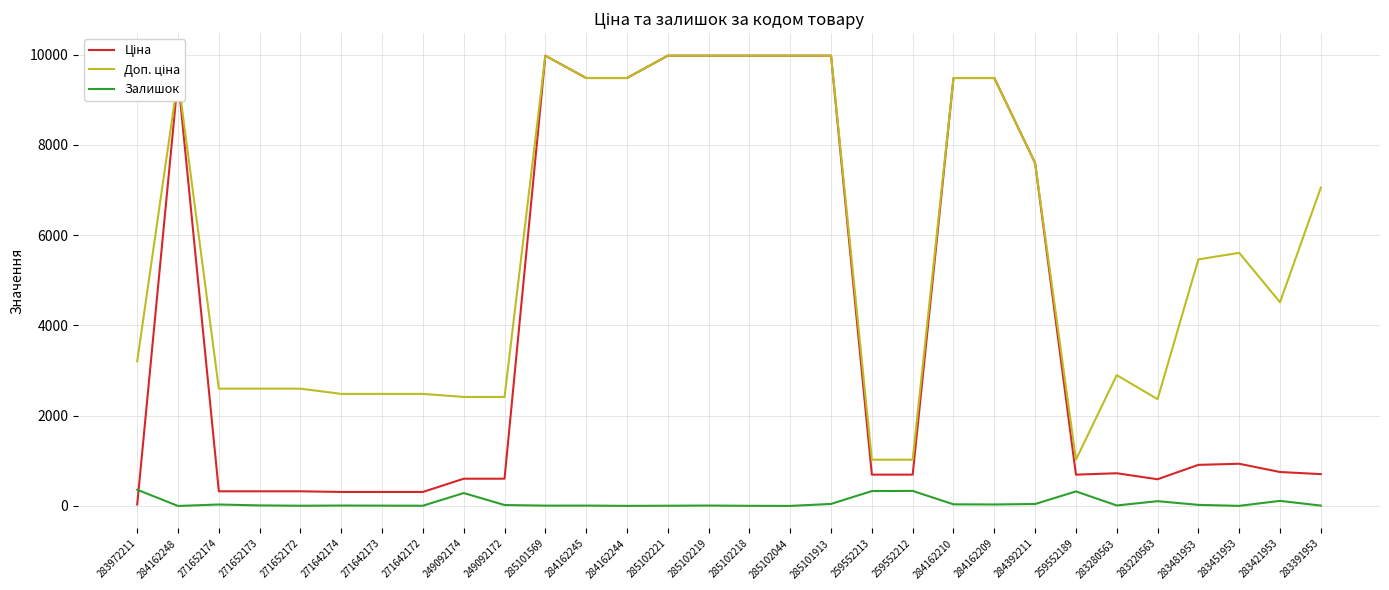

True or false: Залишок has more than 1 points higher than both neighbors.

True